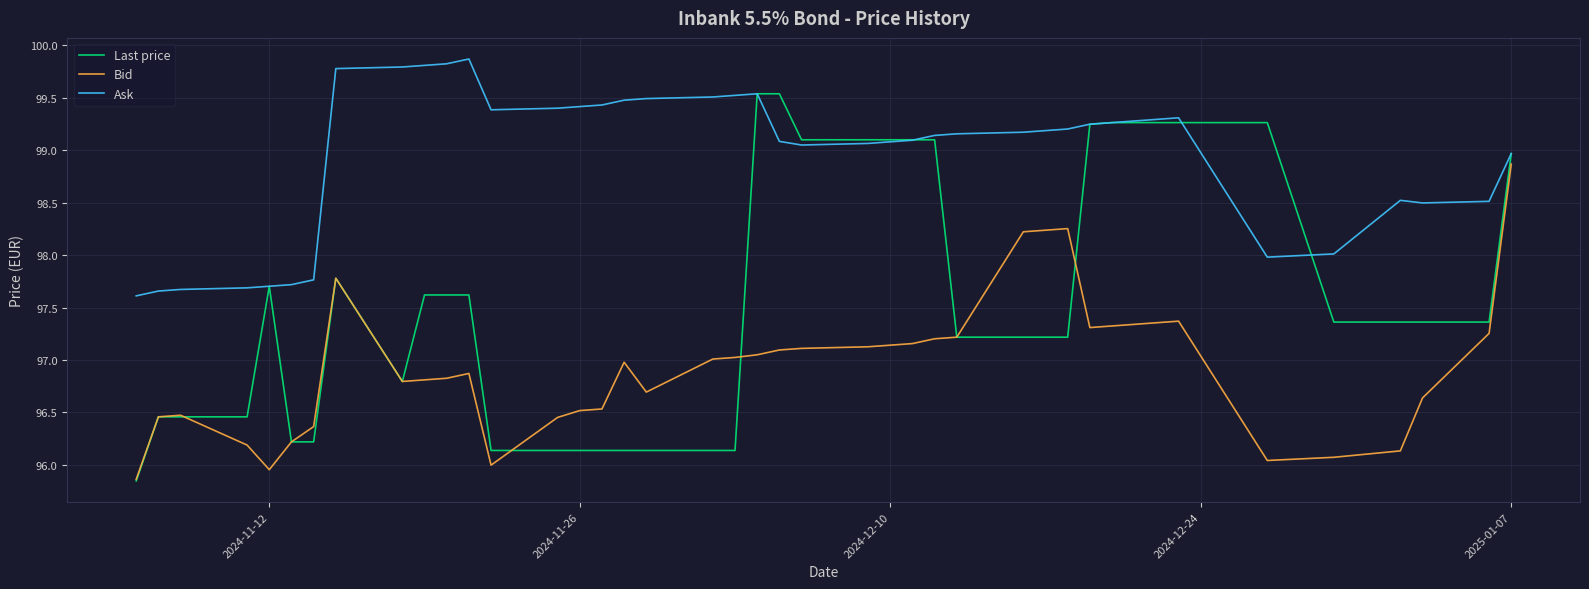

What is the difference between the maximum and minimum values in the Ask series?

2.3